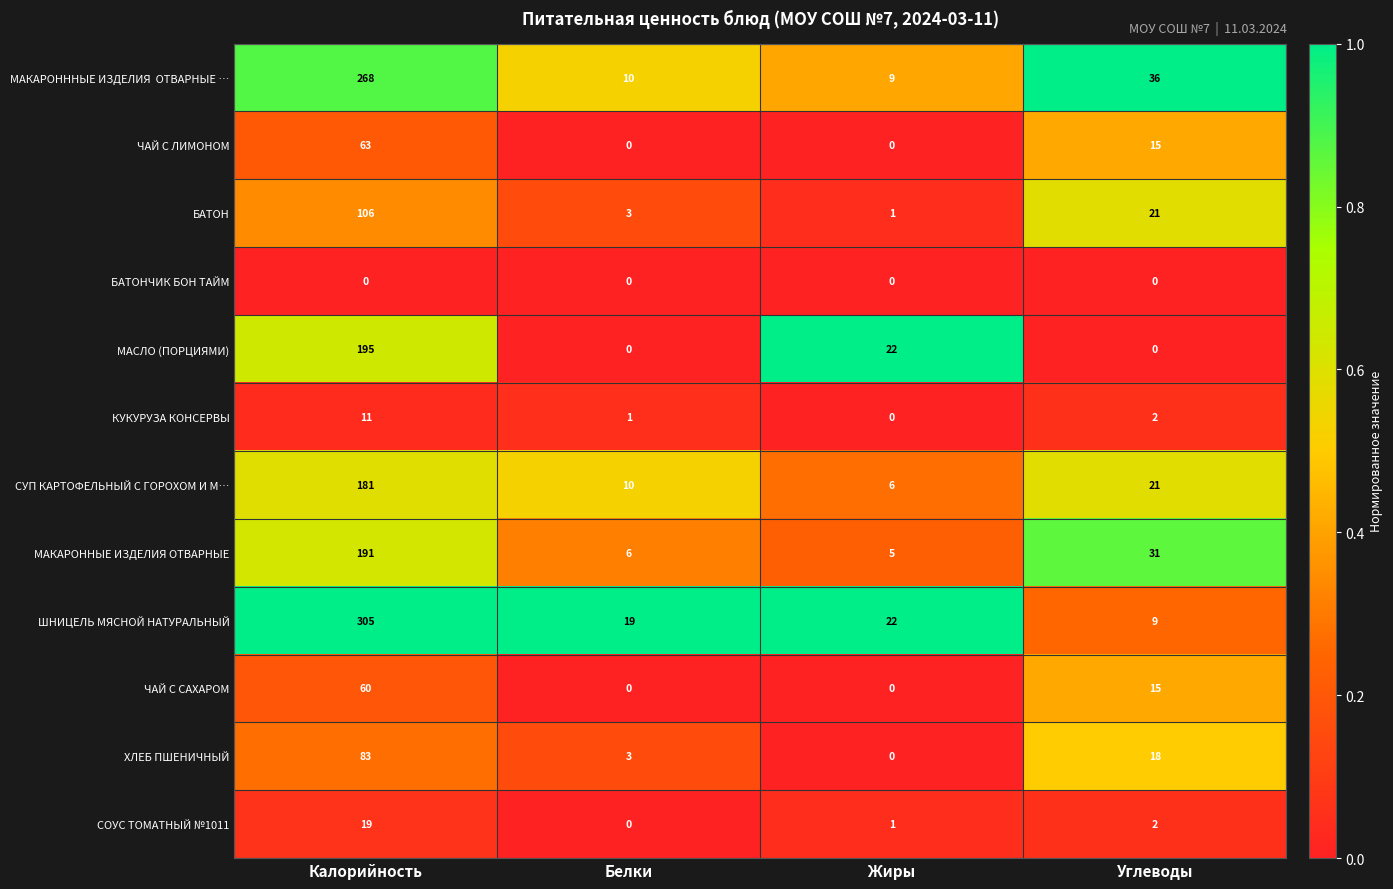

The value of МАКАРОННЫЕ ИЗДЕЛИЯ ОТВАРНЫЕ at Жиры is 5. True or false?

True